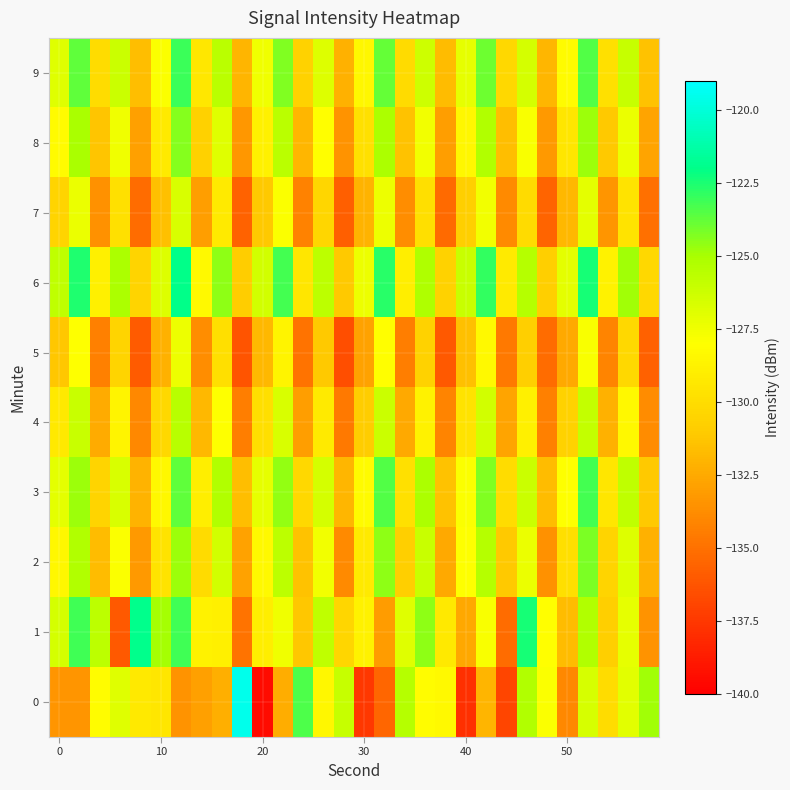

How many distinct data groups are displayed?

10